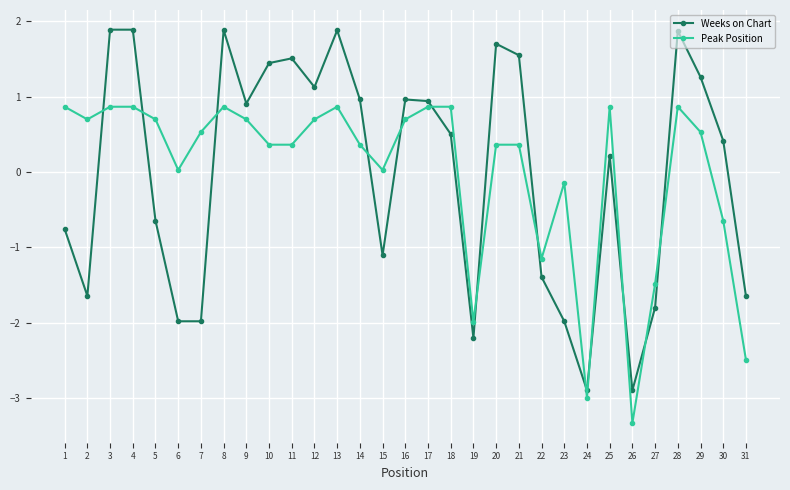

What is the difference between the second highest and minimum values in the Weeks on Chart series?

4.8